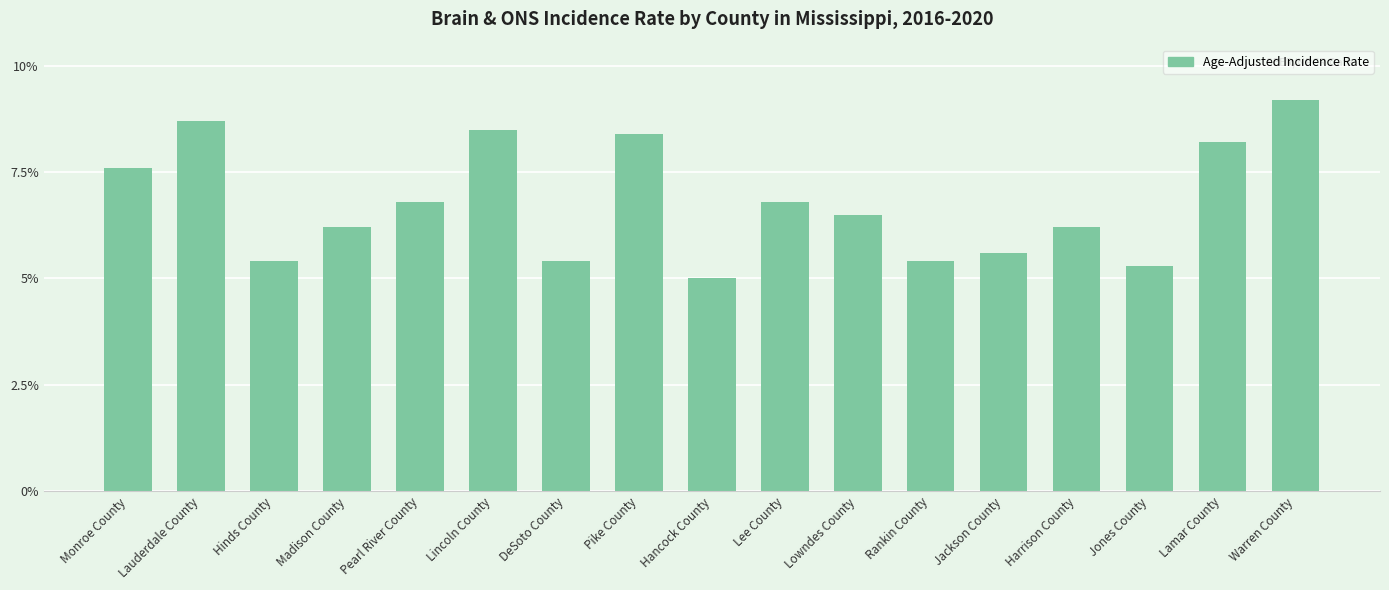

Where does the data first go above 6?

Monroe County